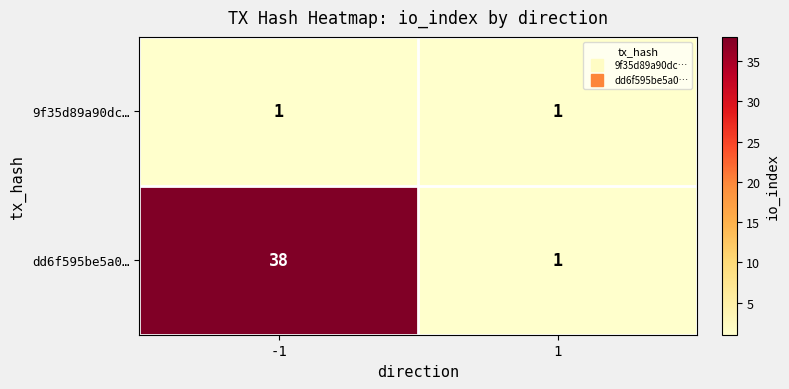

What is the average value of the dd6f595be5a0… series?

20